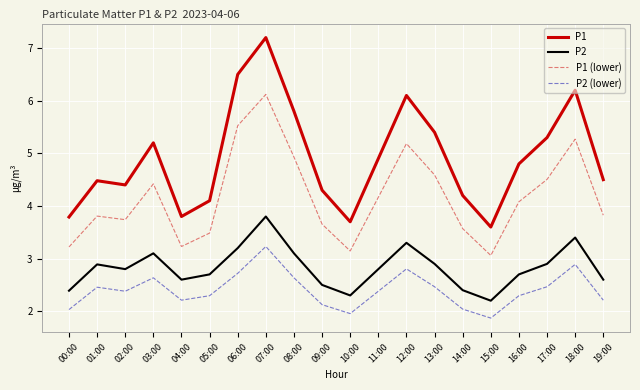

Reading right to left, transcribe all the data shown in this chart.

P1: 19:00=4.5	18:00=6.2	17:00=5.3	16:00=4.8	15:00=3.6	14:00=4.2	13:00=5.4	12:00=6.1	11:00=4.9	10:00=3.7	09:00=4.3	08:00=5.8	07:00=7.2	06:00=6.5	05:00=4.1	04:00=3.8	03:00=5.2	02:00=4.4	01:00=4.5	00:00=3.8
P2: 19:00=2.6	18:00=3.4	17:00=2.9	16:00=2.7	15:00=2.2	14:00=2.4	13:00=2.9	12:00=3.3	11:00=2.8	10:00=2.3	09:00=2.5	08:00=3.1	07:00=3.8	06:00=3.2	05:00=2.7	04:00=2.6	03:00=3.1	02:00=2.8	01:00=2.9	00:00=2.4
P1 (lower): 19:00=3.8	18:00=5.3	17:00=4.5	16:00=4.1	15:00=3.1	14:00=3.6	13:00=4.6	12:00=5.2	11:00=4.2	10:00=3.1	09:00=3.7	08:00=4.9	07:00=6.1	06:00=5.5	05:00=3.5	04:00=3.2	03:00=4.4	02:00=3.7	01:00=3.8	00:00=3.2
P2 (lower): 19:00=2.2	18:00=2.9	17:00=2.5	16:00=2.3	15:00=1.9	14:00=2.0	13:00=2.5	12:00=2.8	11:00=2.4	10:00=2.0	09:00=2.1	08:00=2.6	07:00=3.2	06:00=2.7	05:00=2.3	04:00=2.2	03:00=2.6	02:00=2.4	01:00=2.5	00:00=2.0